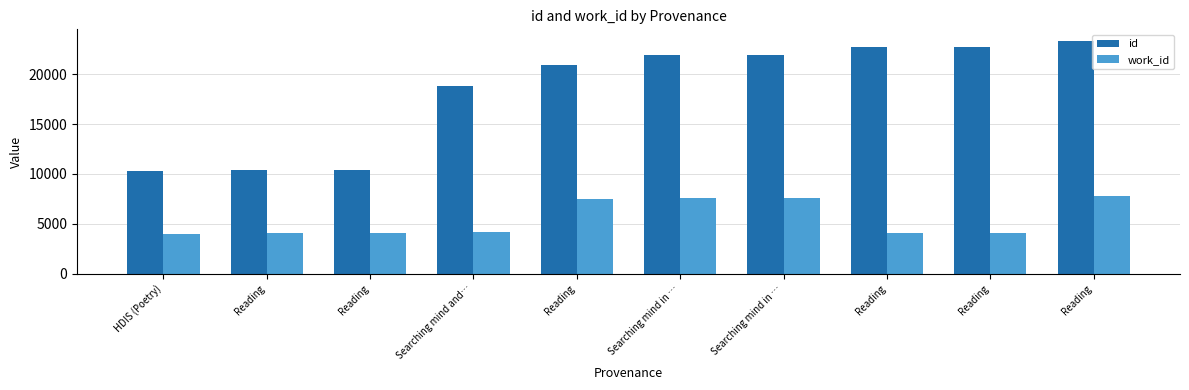

Reading left to right, what are all the values shown in this chart?

id: HDIS (Poetry)=10287	Reading=10420	Reading=10421	Searching mind and…=18841	Reading=20892	Searching mind in …=21989	Searching mind in …=21991	Reading=22715	Reading=22716	Reading=23350
work_id: HDIS (Poetry)=3958	Reading=4024	Reading=4024	Searching mind and…=4169	Reading=7467	Searching mind in …=7557	Searching mind in …=7559	Reading=4024	Reading=4024	Reading=7796